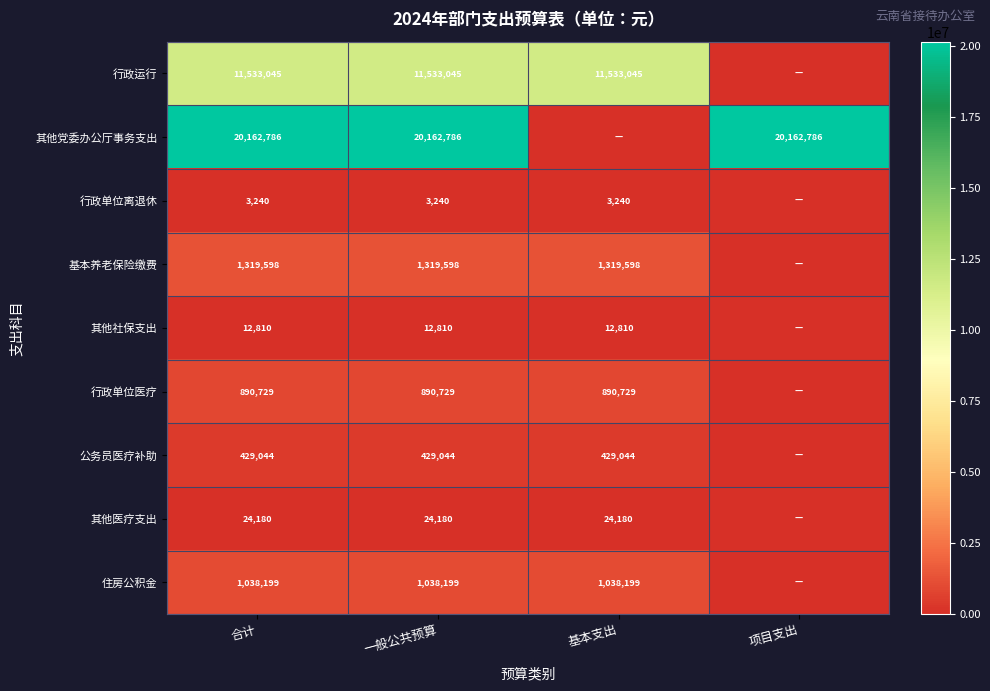

What is the total value across all series at 合计?

35413631